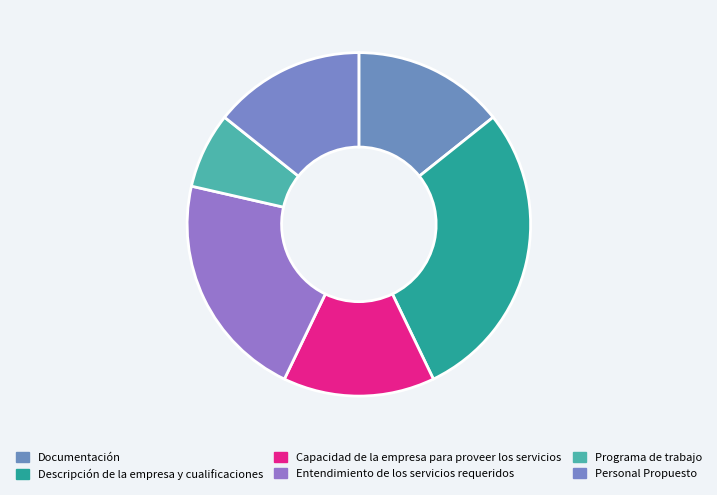

How many segments does this pie chart have?

6